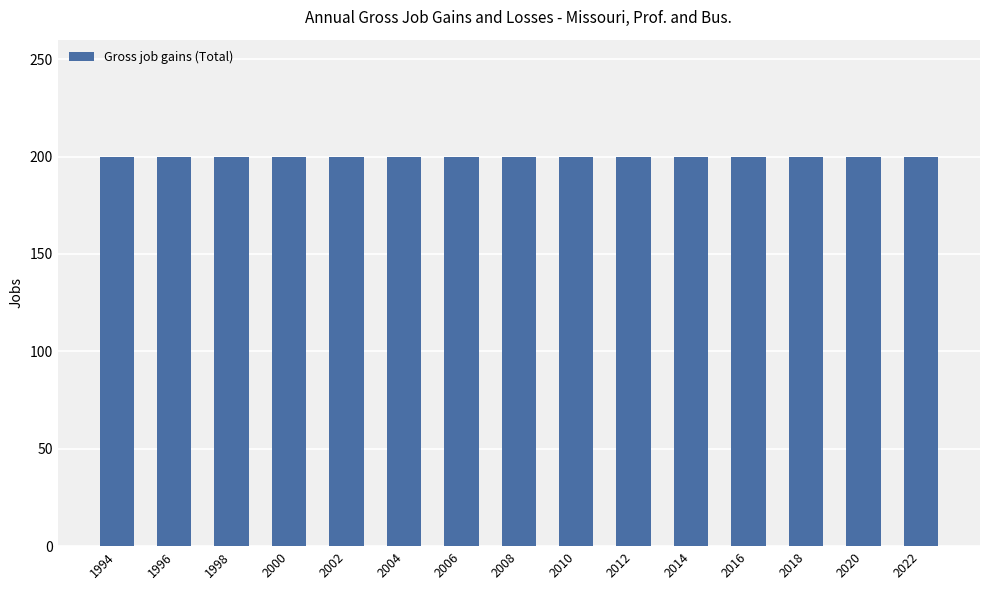

What is the value of the Gross job gains (Total) bar at the 8th from the left?

200